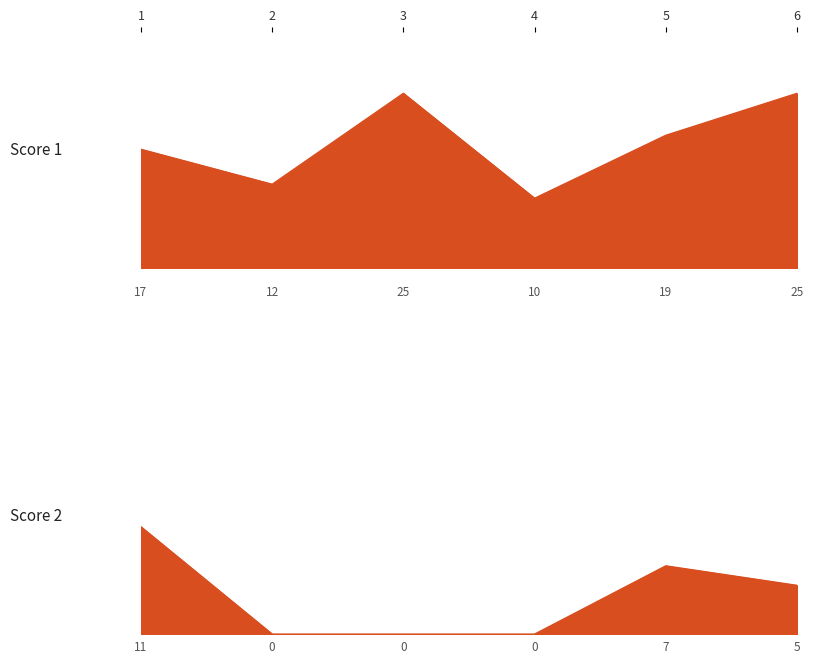

How many values in Score 2 are above zero?

3